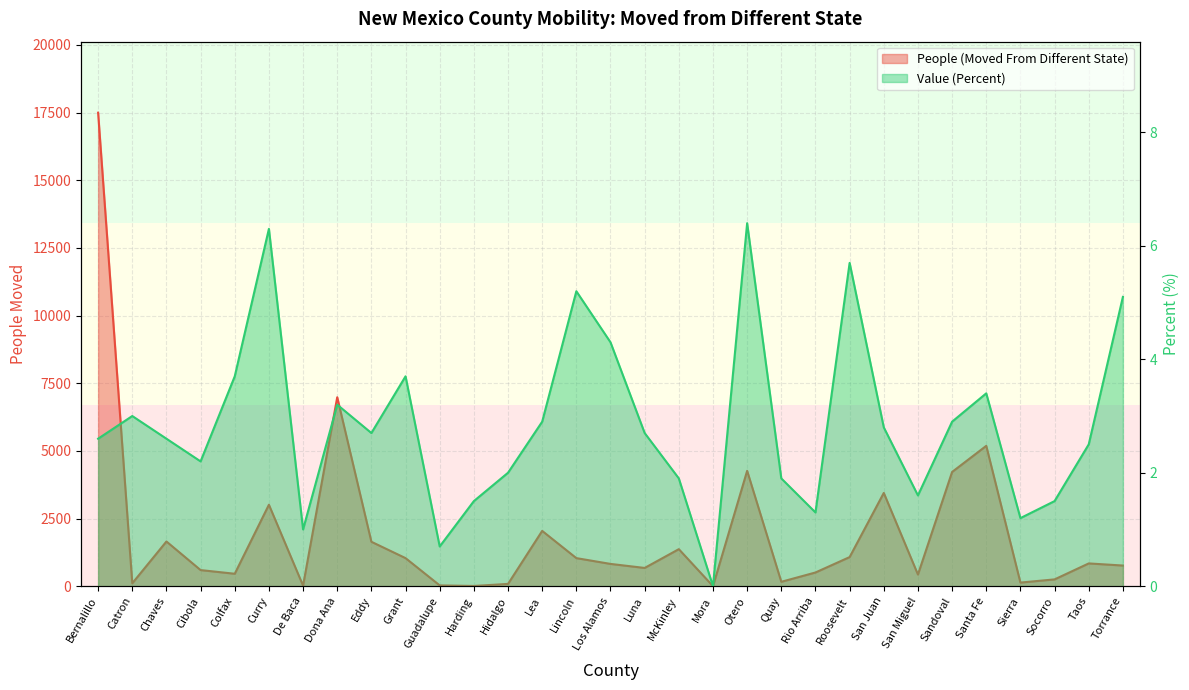

What position from the left is Colfax?

5